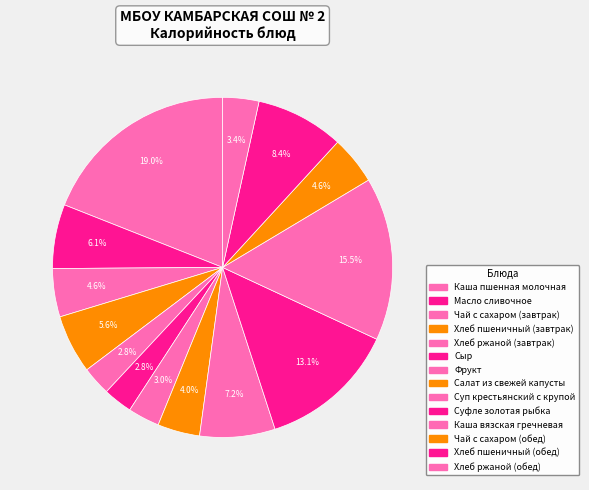

What is the smallest slice in the pie chart?

Хлеб ржаной (завтрак)